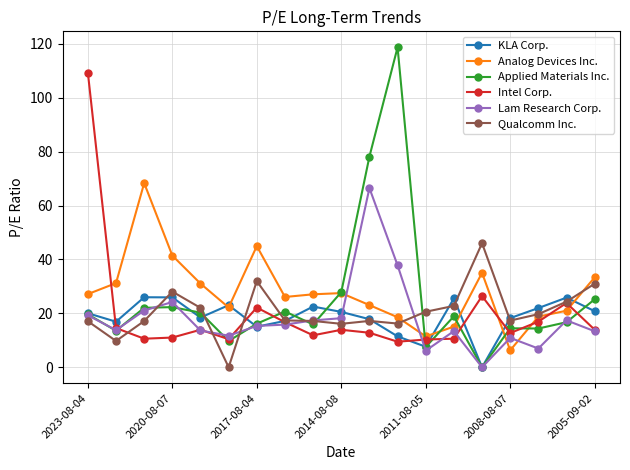

In Applied Materials Inc., how many points are lower than both neighbors (excluding endpoints)?

6